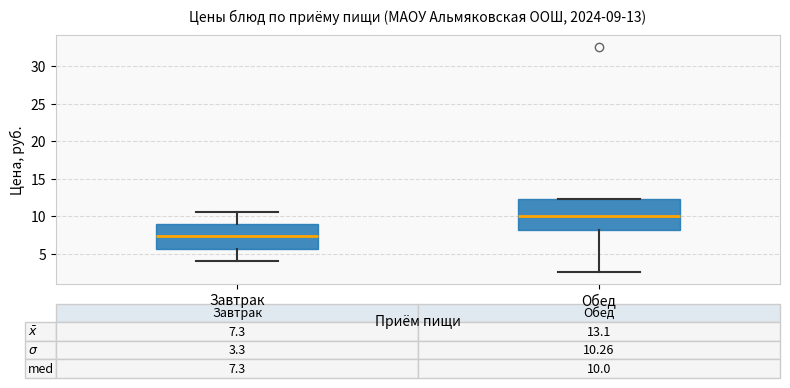

Comparing the boxes themselves (not the whiskers), which one is the tallest?

Обед